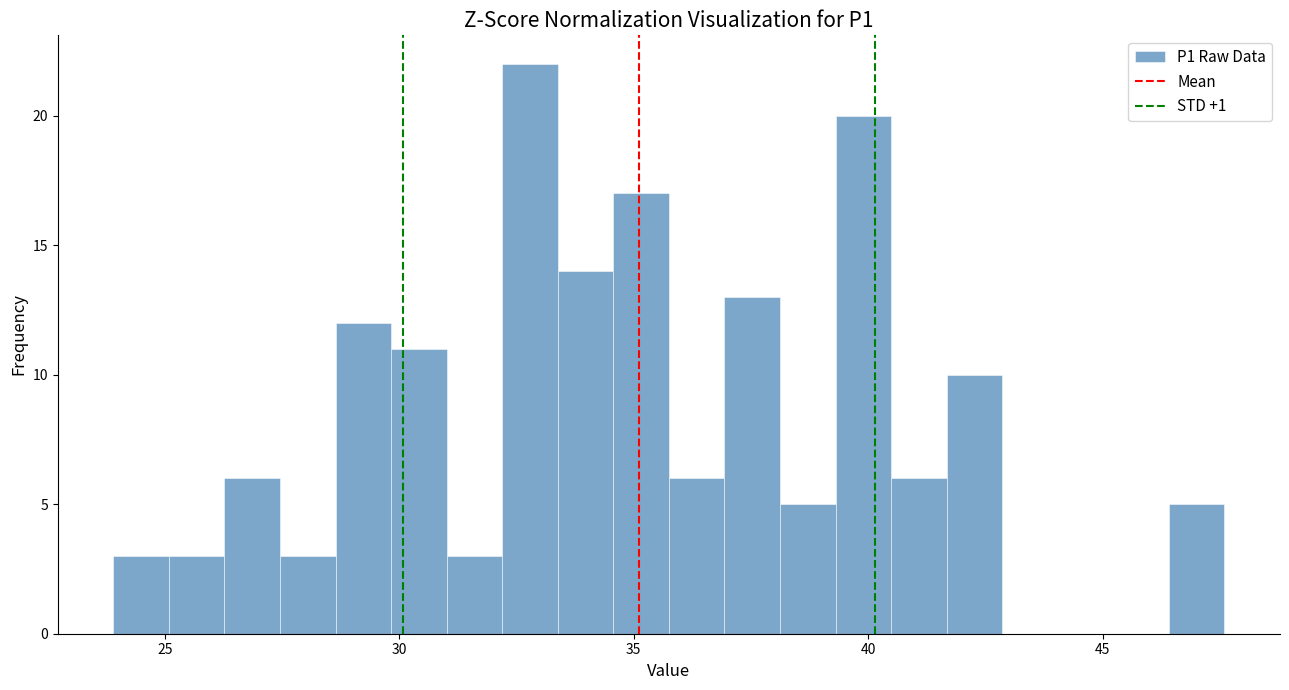

Around what value on the x-axis is the tallest bar? Give the approximate position of its centre, as read against the axis.

33.0